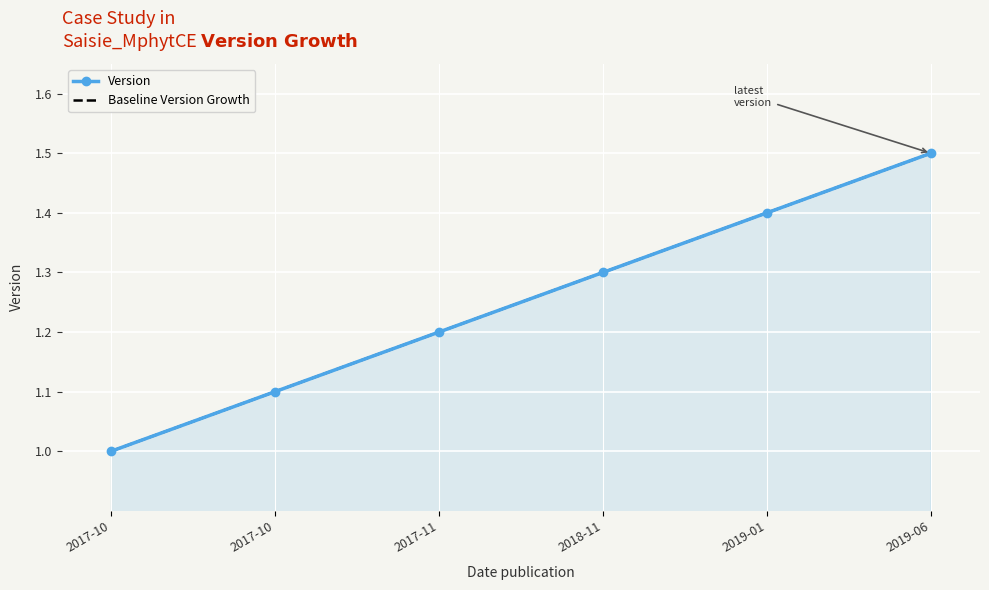

Is it true that Baseline Version Growth equals 0.7 at 2019-01?

False